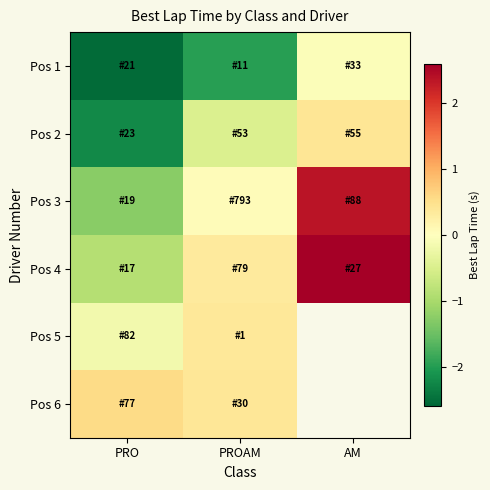

What is the total value across all series at PROAM?

-1.3